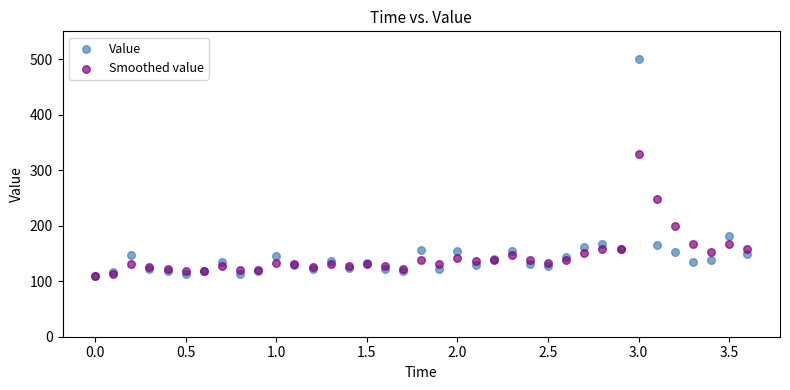

In the Smoothed value series, what Y value is closest to 219?

199.9